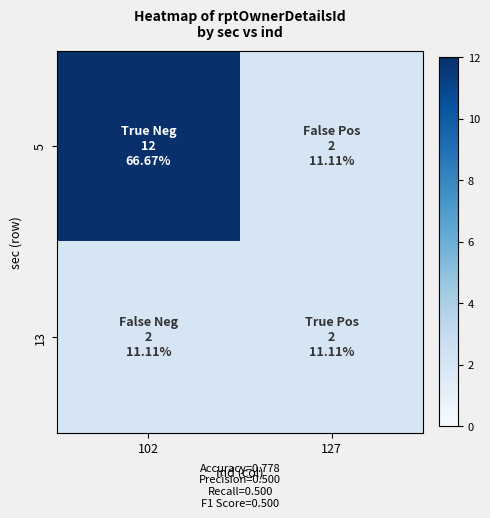

At which category is the sum across all series the highest?

102